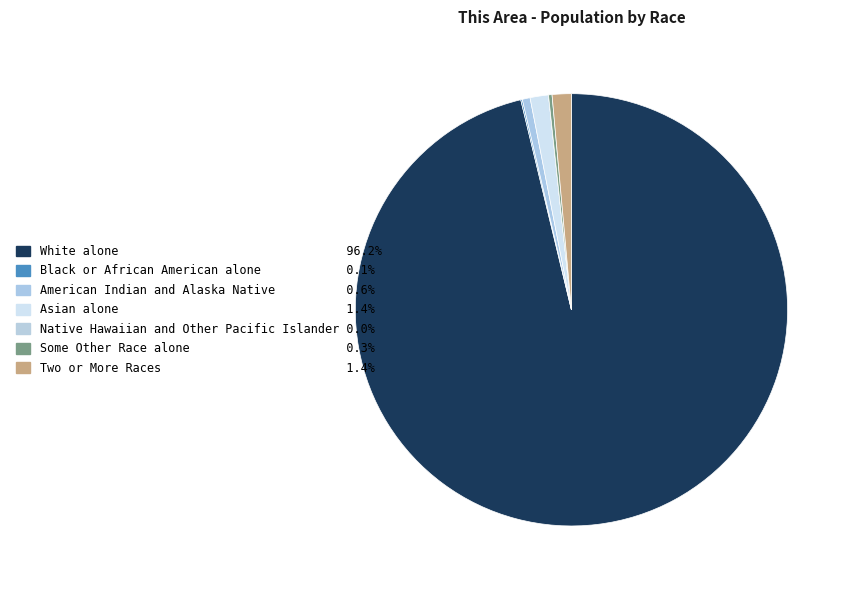

To the nearest percent, what portion does Two or More Races represent?

1%